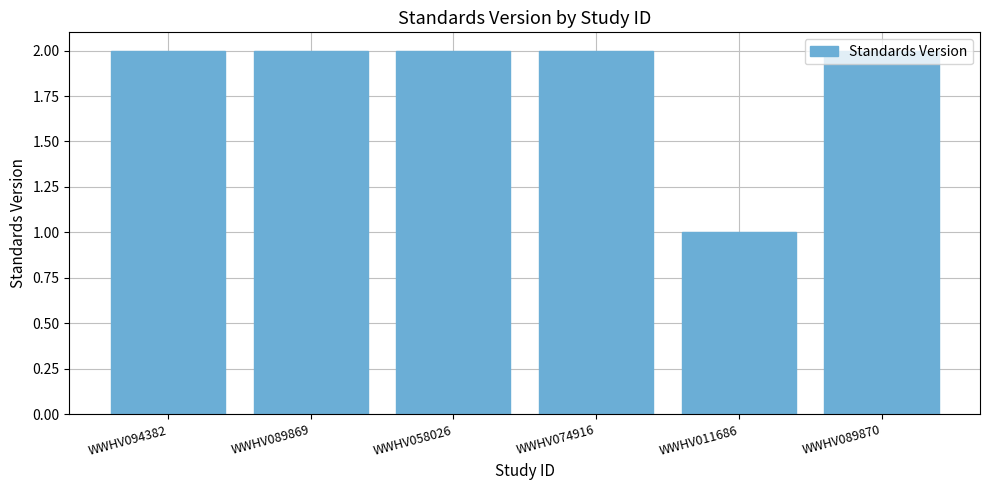

The value at WWHV094382 is 1. True or false?

False